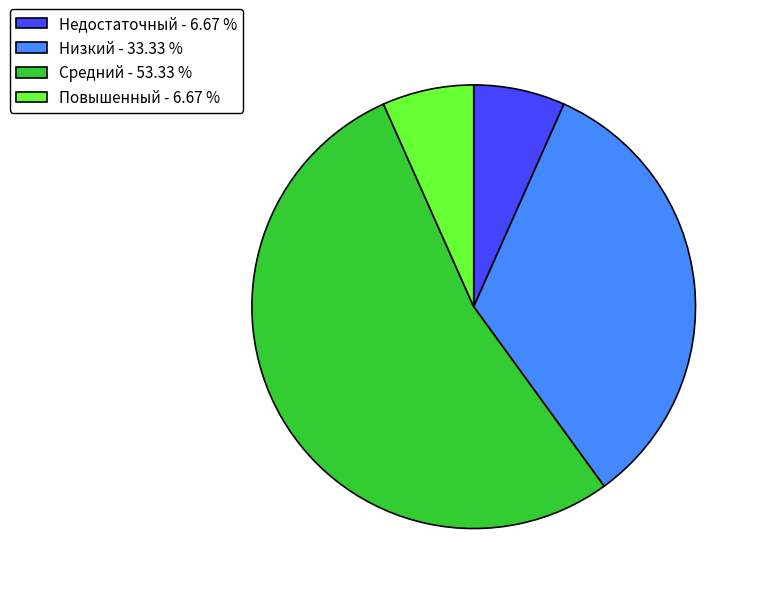

The Недостаточный slice represents 20% of the pie. True or false?

False